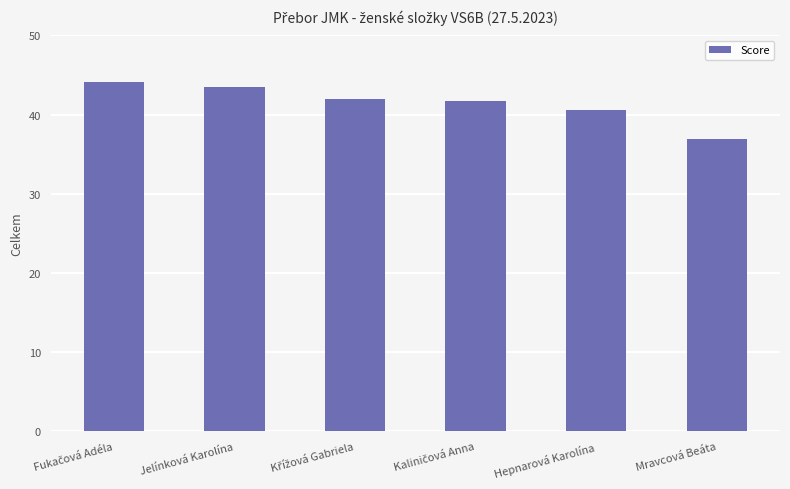

At which label is the value closest to 40?

Hepnarová Karolína